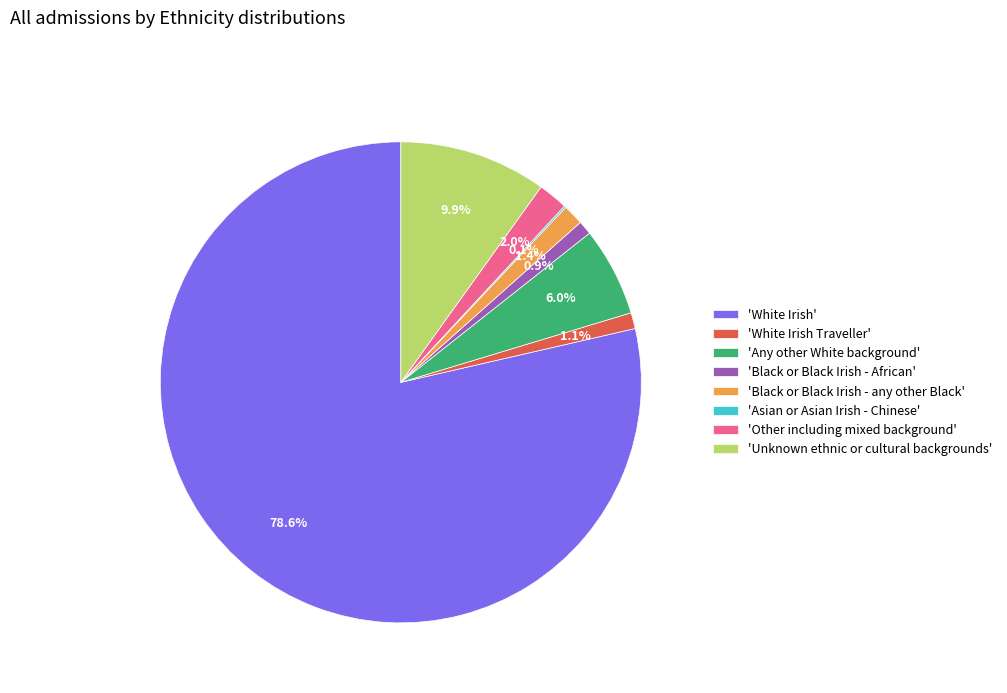

Between 'Black or Black Irish - any other Black' and 'Any other White background', which is larger?

'Any other White background'